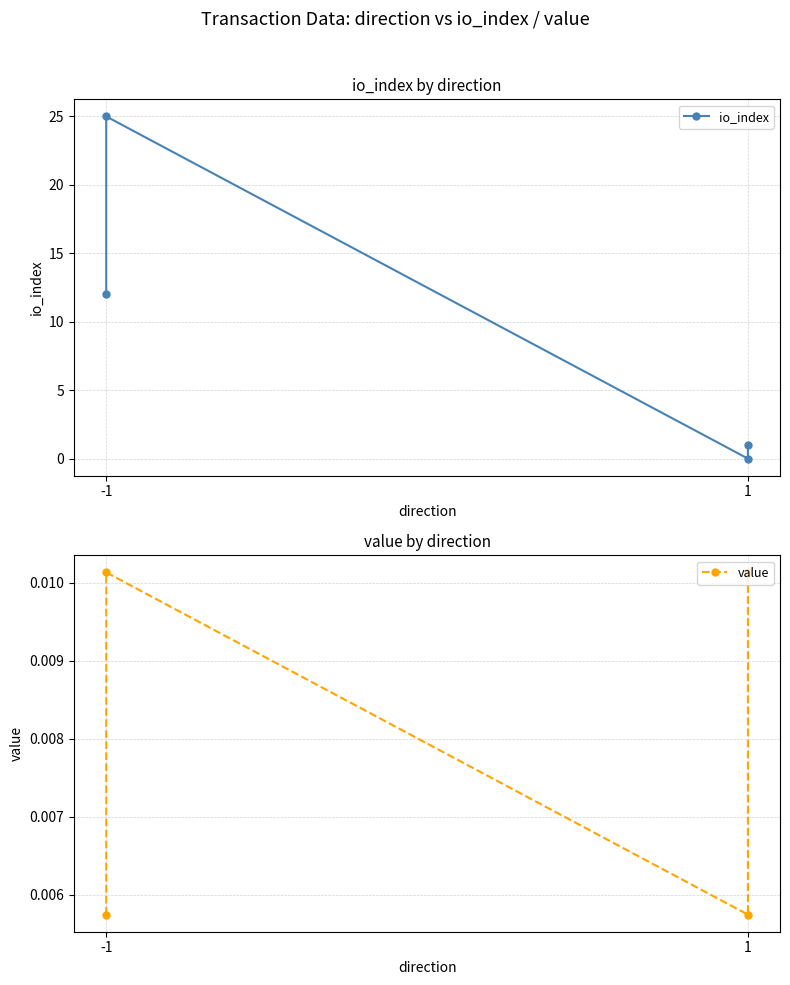

What is the value of the io_index point at the 1st from the left?

12.0